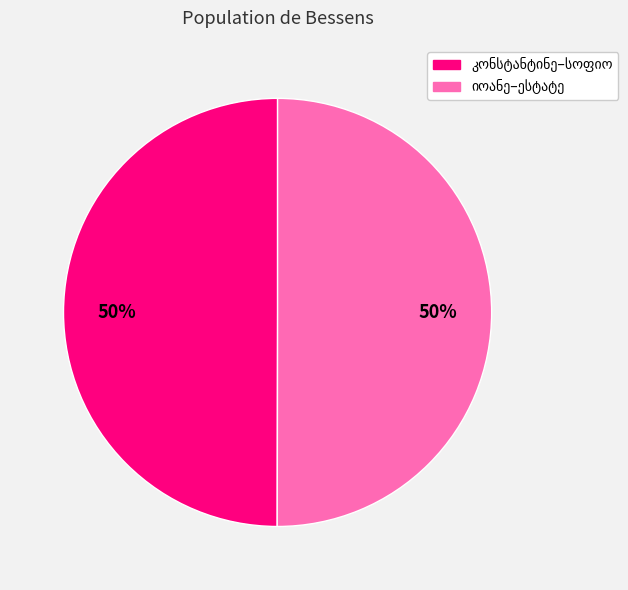

To the nearest percent, what is the average slice percentage?

50%